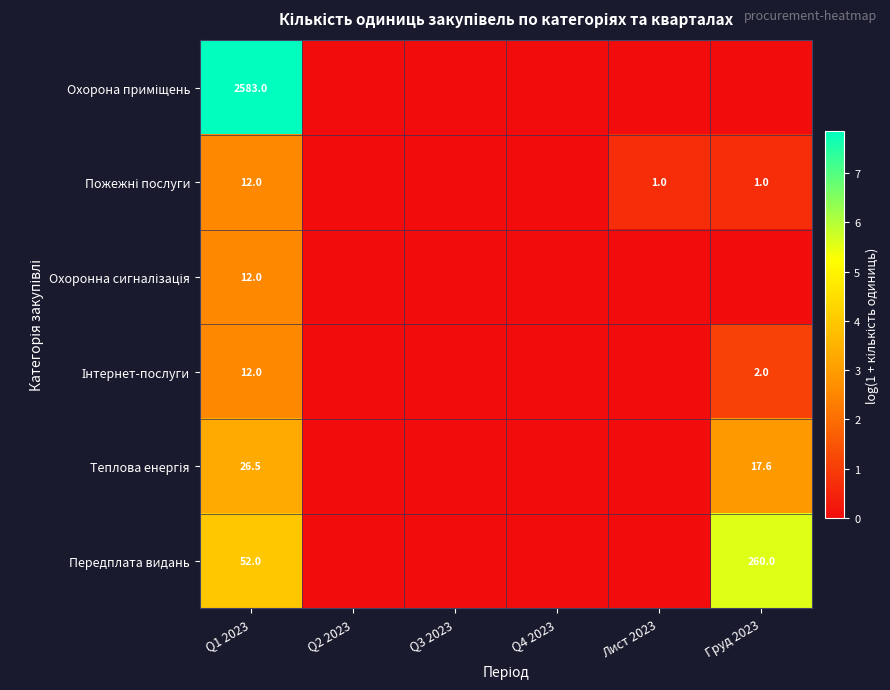

What is the spread (max minus min) of values at Q1 2023?

2571.0